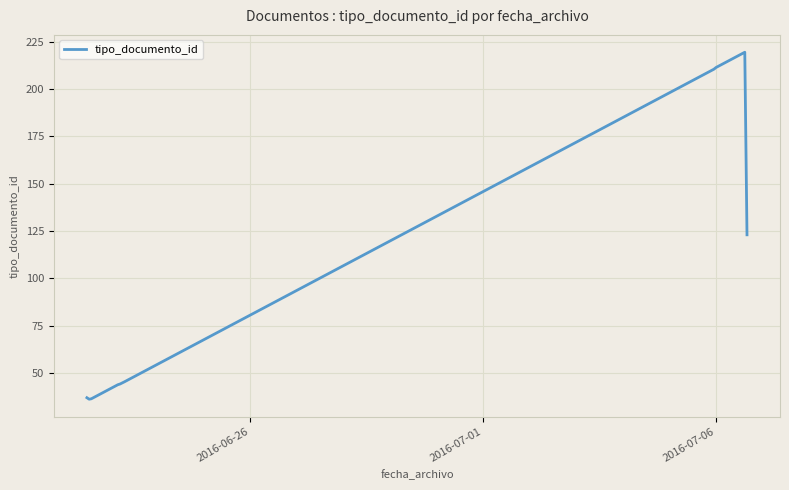

What is the minimum value shown in the chart?

36.2